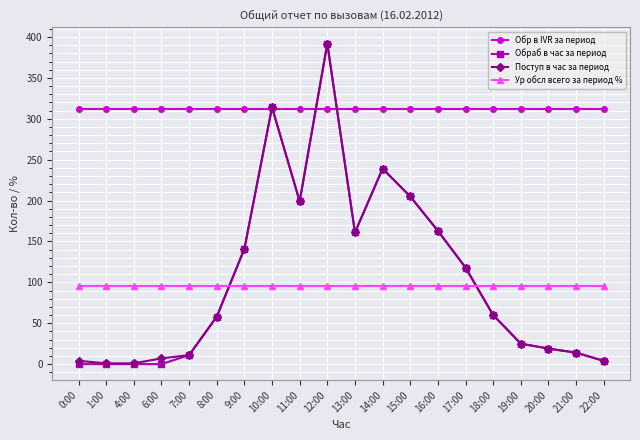

What are all the series names shown in the legend?

Обр в IVR за период, Обраб в час за период, Поступ в час за период, Ур обсл всего за период %